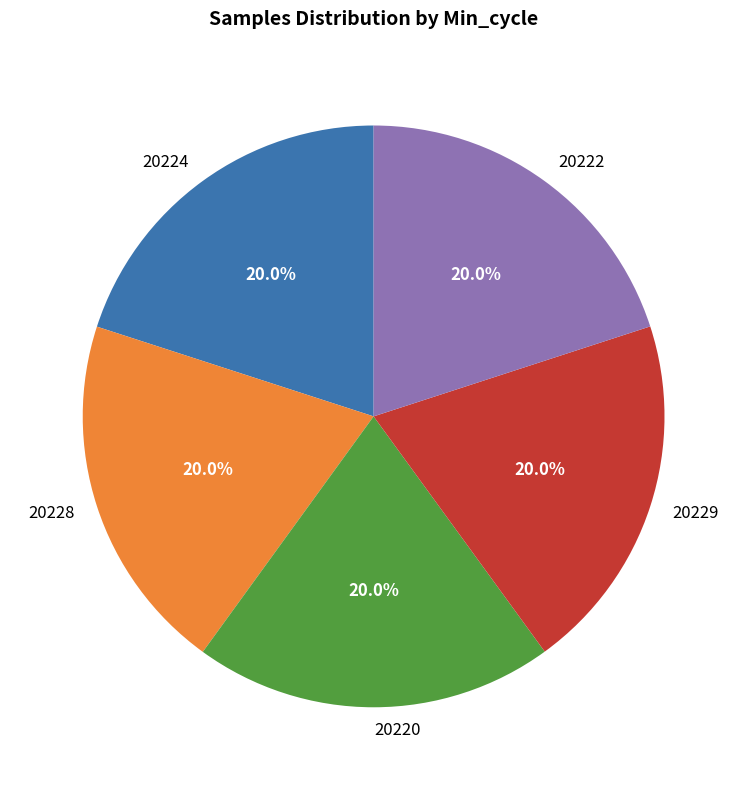

What is the ratio of the value at 20229 to the value at 20222?

1.0